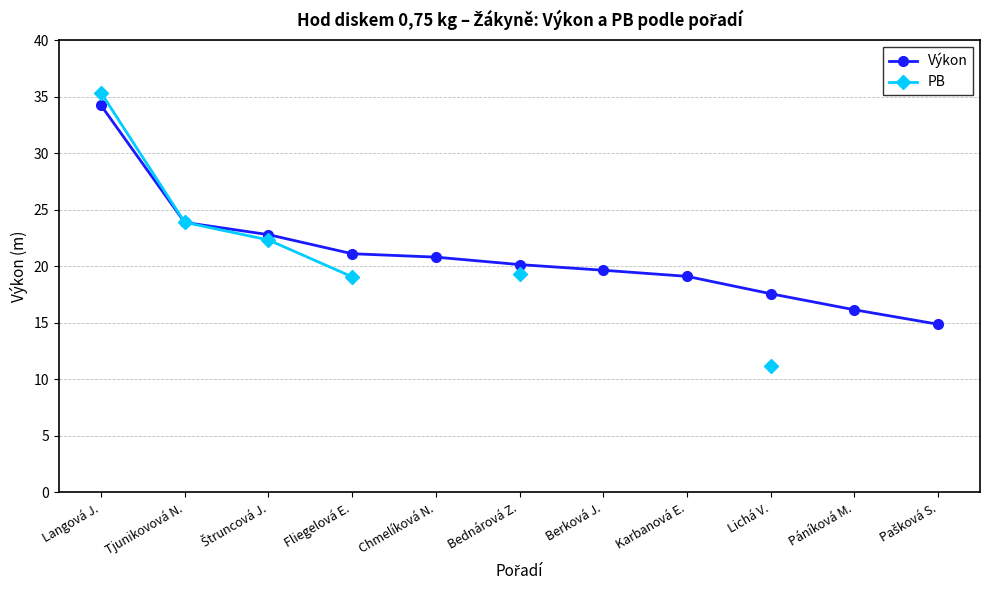

Where is Výkon nearest to the value 24?

Tjunikovová N.